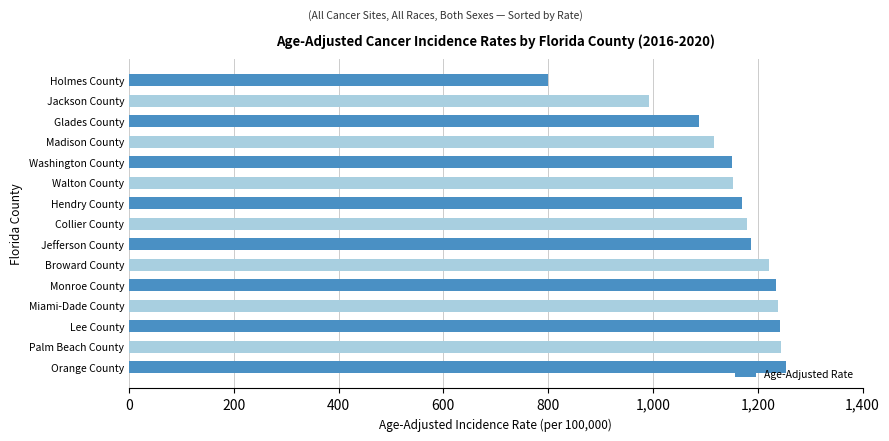

What is the value of the 1st bar from the top?

799.6